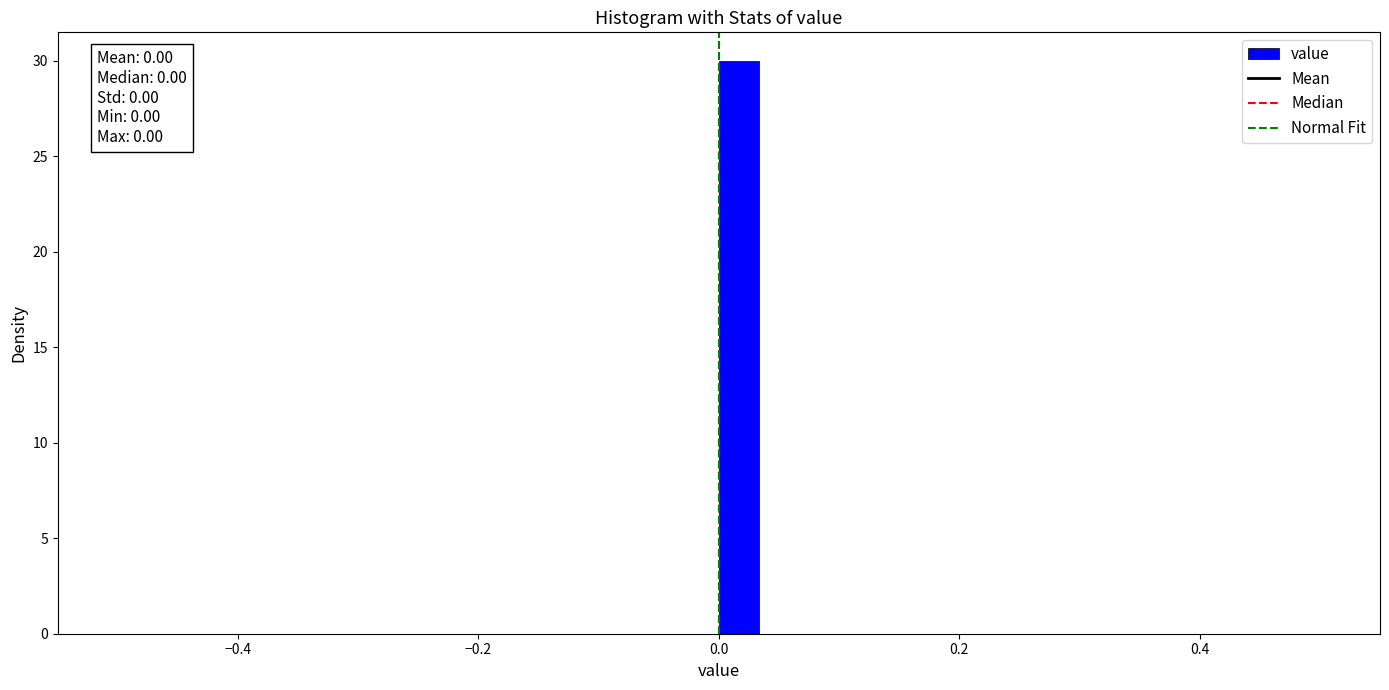

Read against the x-axis, roughly where is the centre of the tallest bar?

0.02